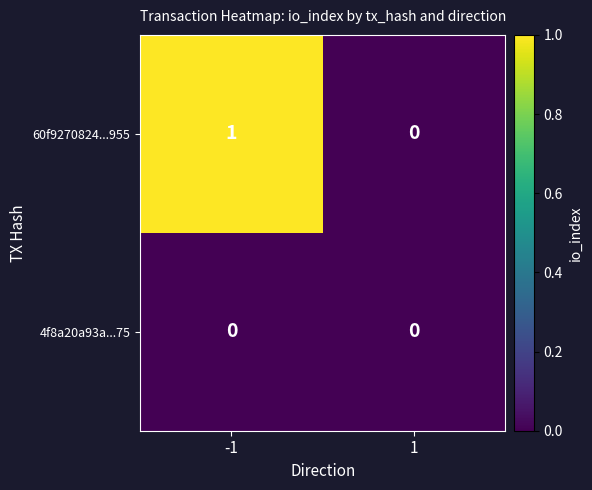

The 4f8a20a93a...75 series shows 0 at 1. True or false?

True